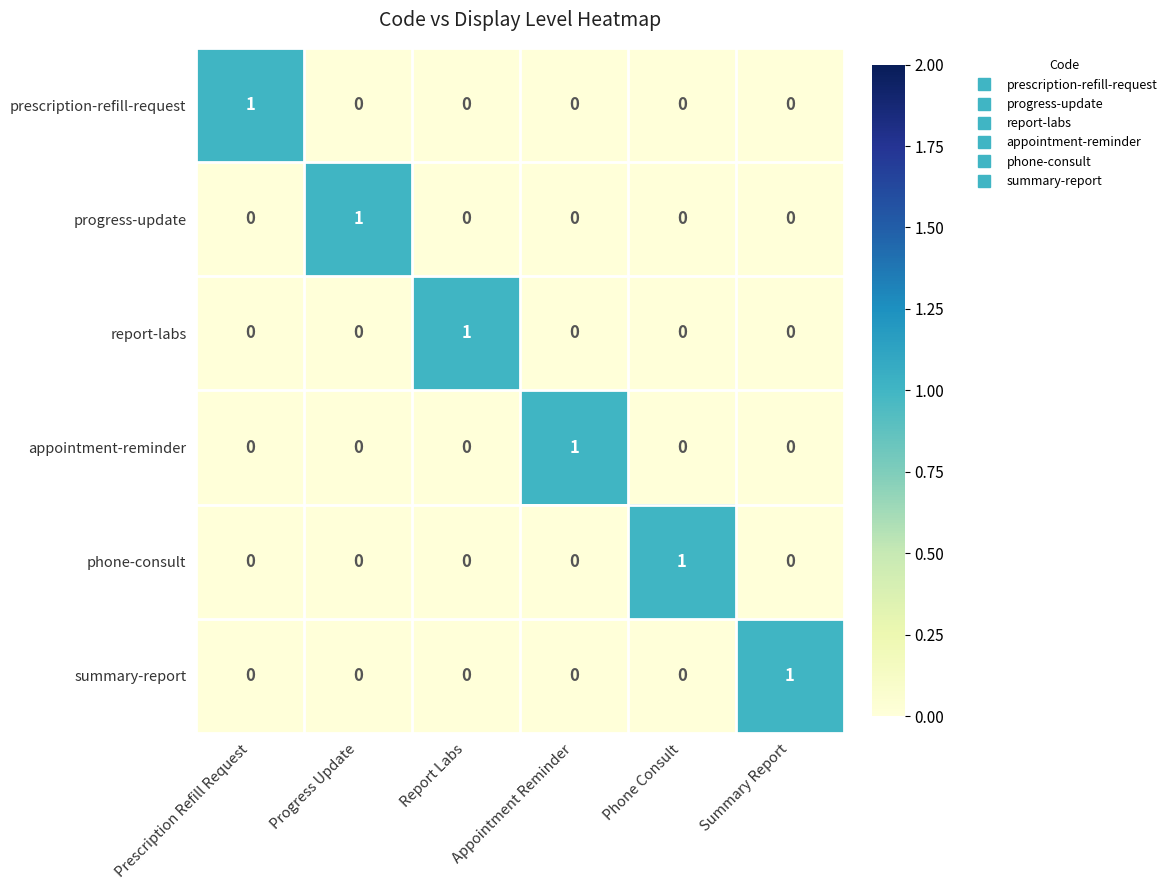

The report-labs series shows -1 at Appointment Reminder. True or false?

False